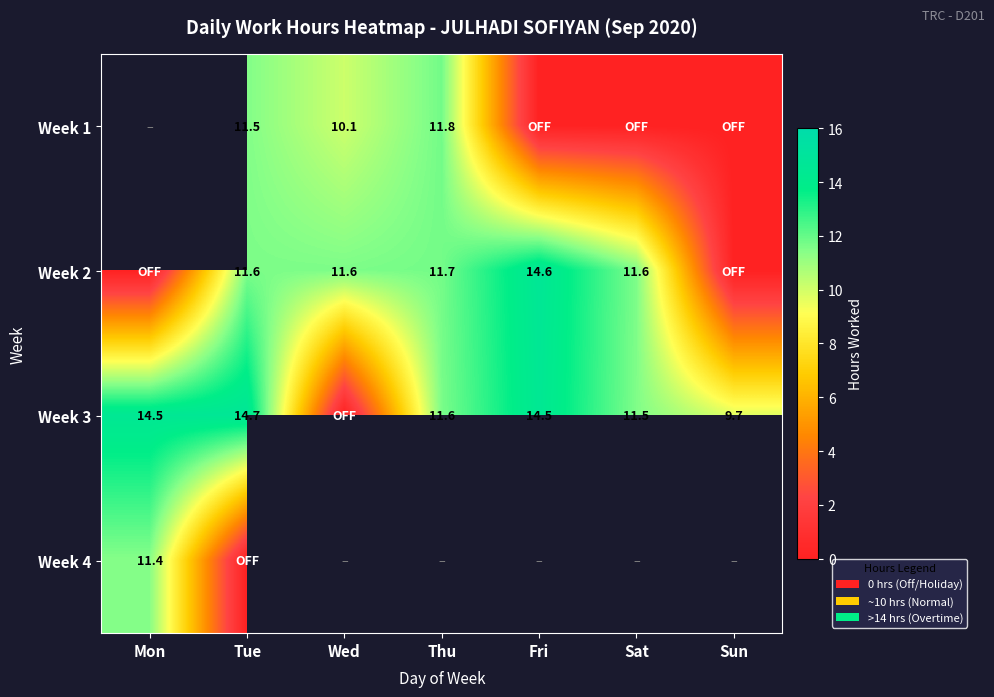

Is the value of Week 1 at Tue greater than the value of Week 2 at Wed?

No